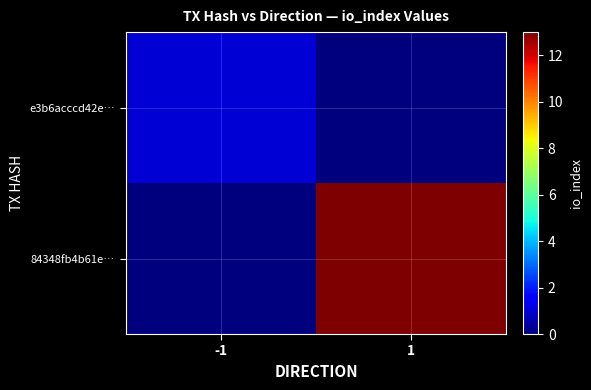

Which series has the widest spread of values?

84348fb4b61e…